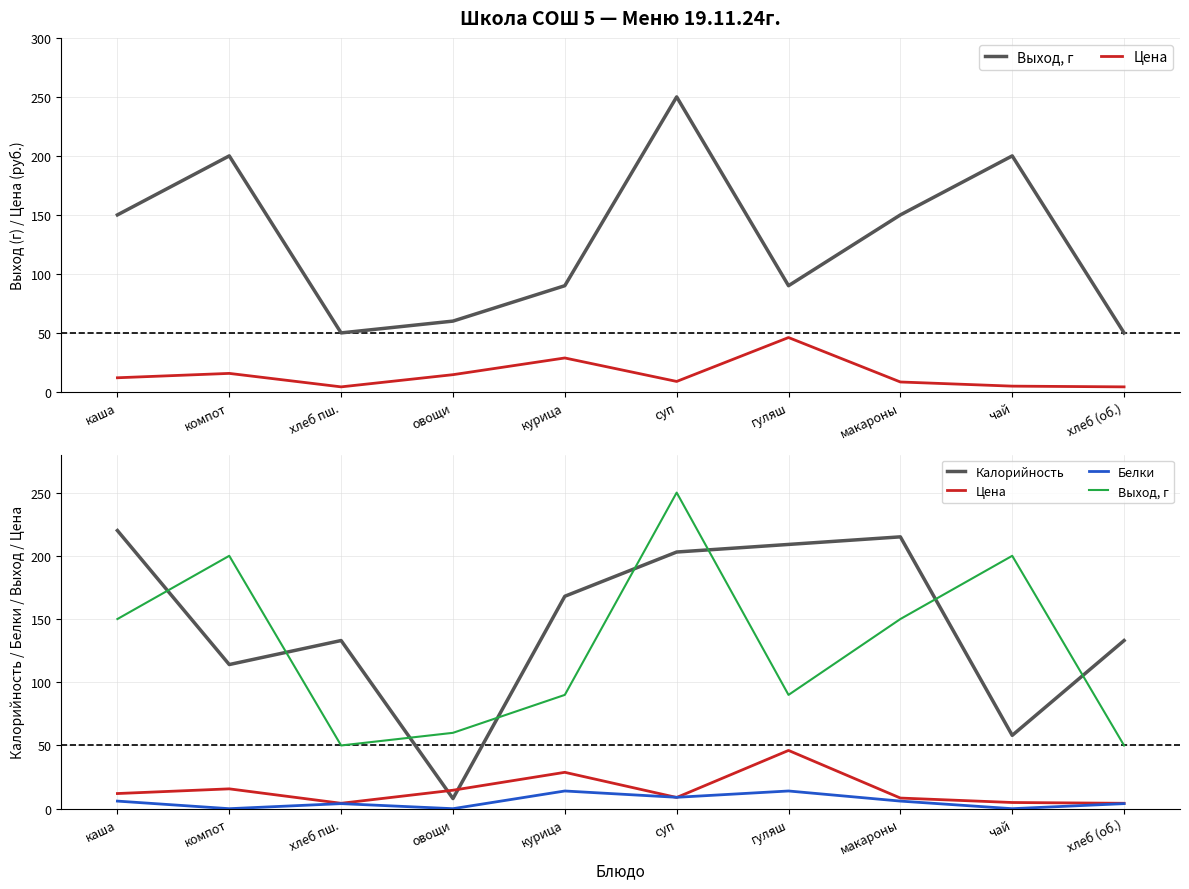

True or false: Калорийность has more than 1 interior local peaks.

True